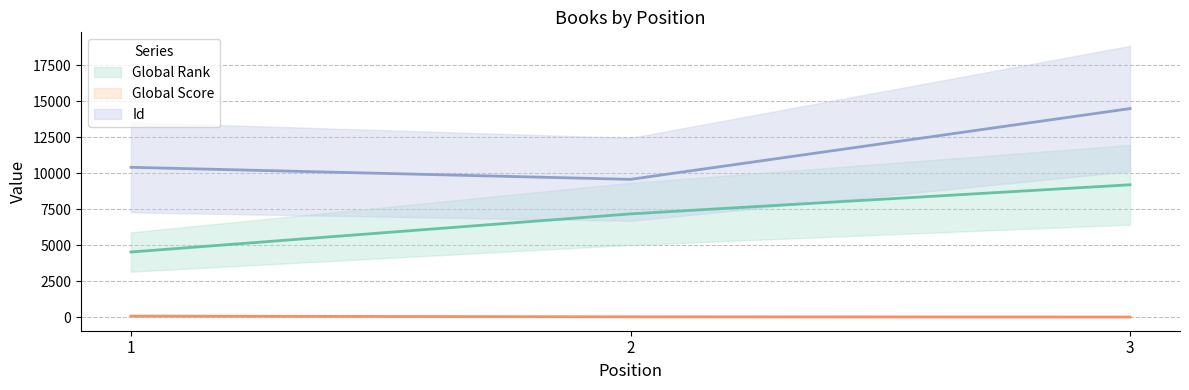

List the series in order of their overall mean, highest first.

Id, Global Rank, Global Score